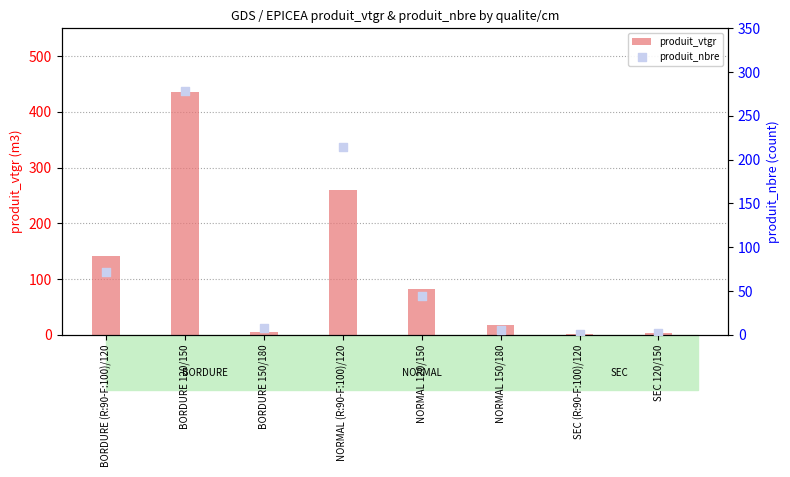

Which series reaches the maximum Y coordinate?

produit_vtgr